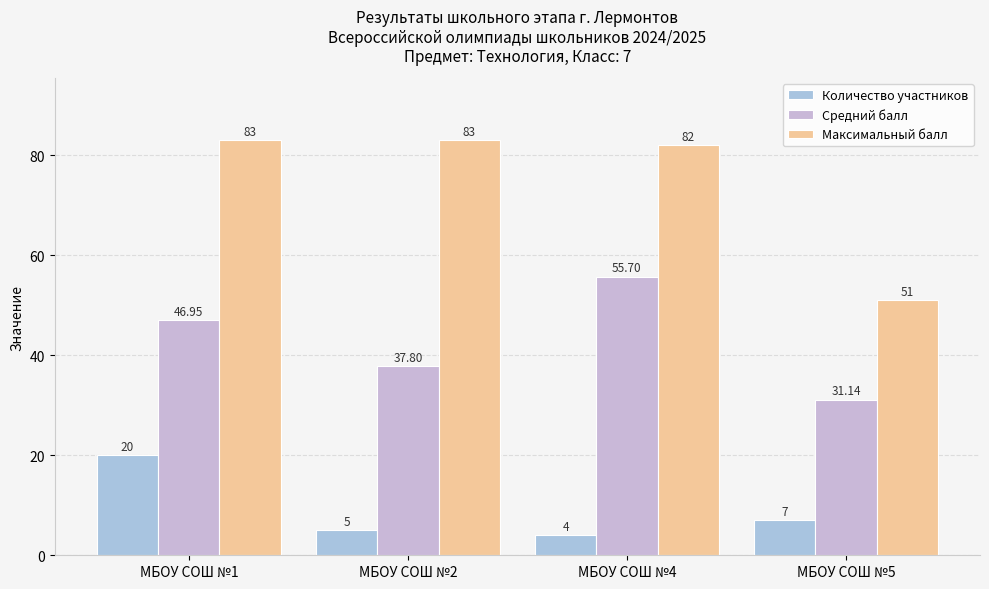

Between МБОУ СОШ №2 and МБОУ СОШ №4, which series saw the biggest shift?

Средний балл